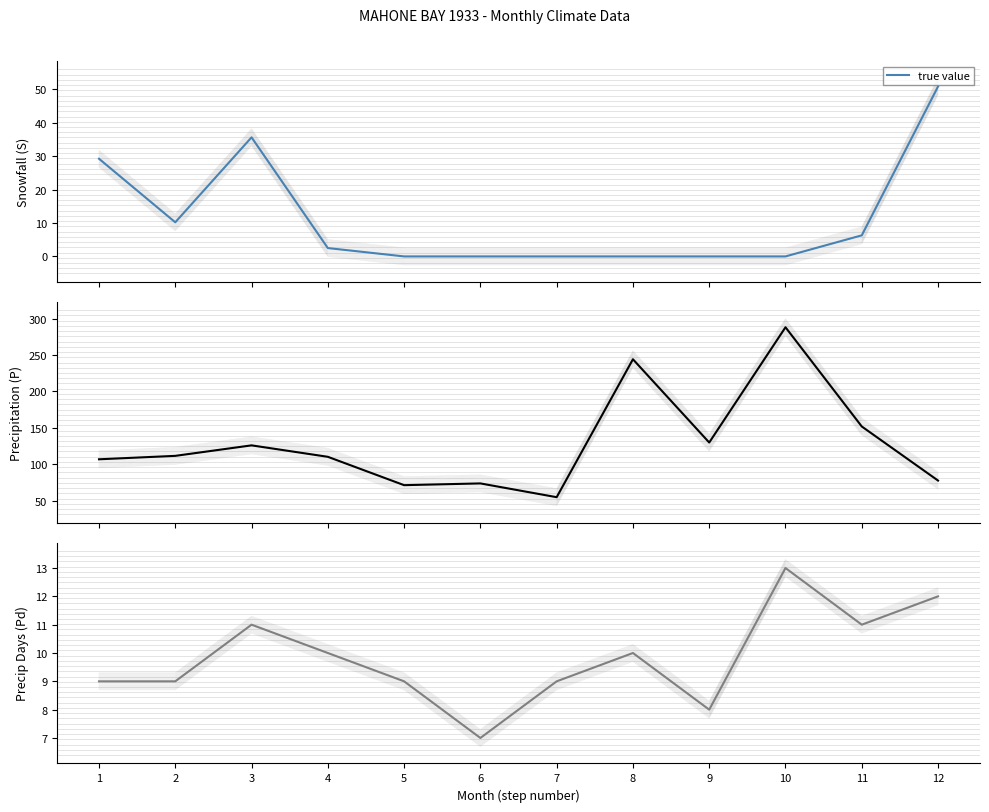

How many points are lower than both their immediate neighbors (excluding endpoints)?

3